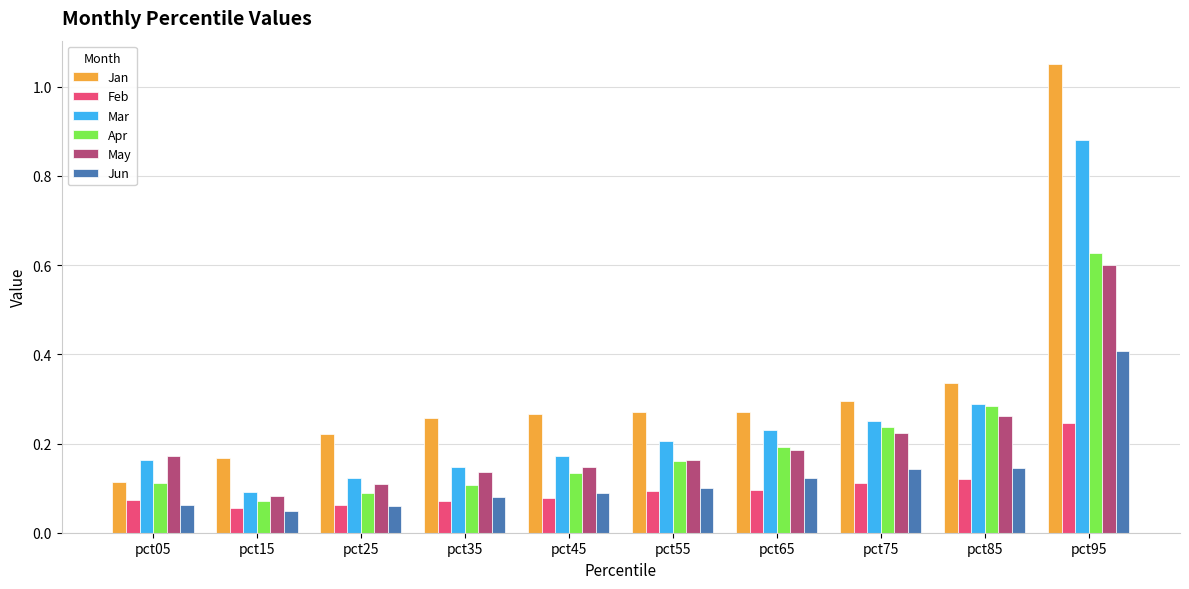

The value of Jan at pct35 is 0.4. True or false?

False